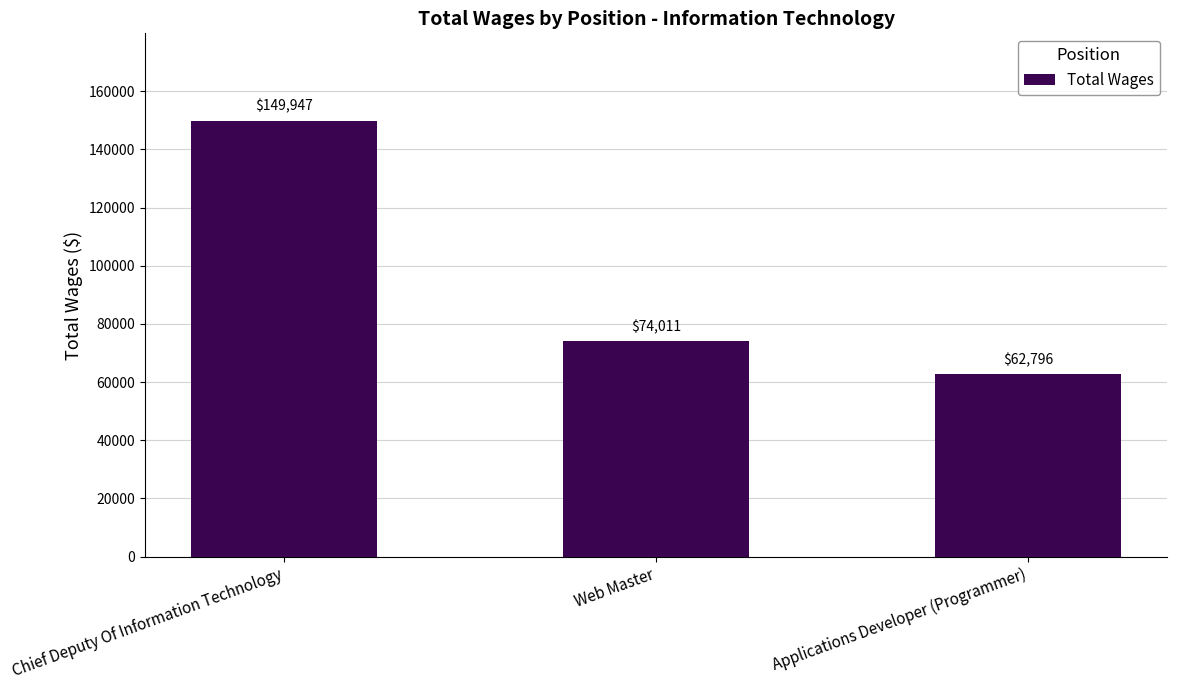

The chart shows a value of 62796 at Applications Developer (Programmer). True or false?

True